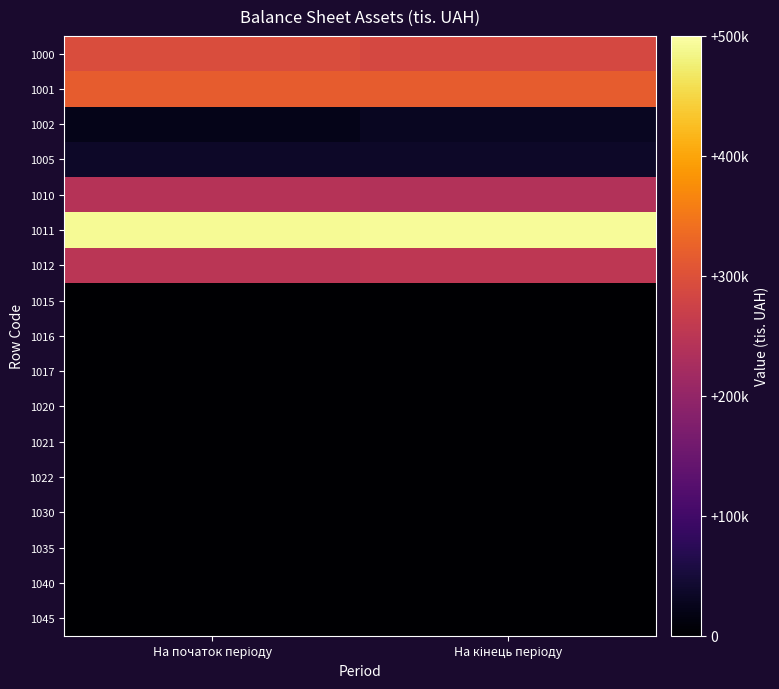

What is the difference between the highest and lowest values at На кінець періоду?

492979